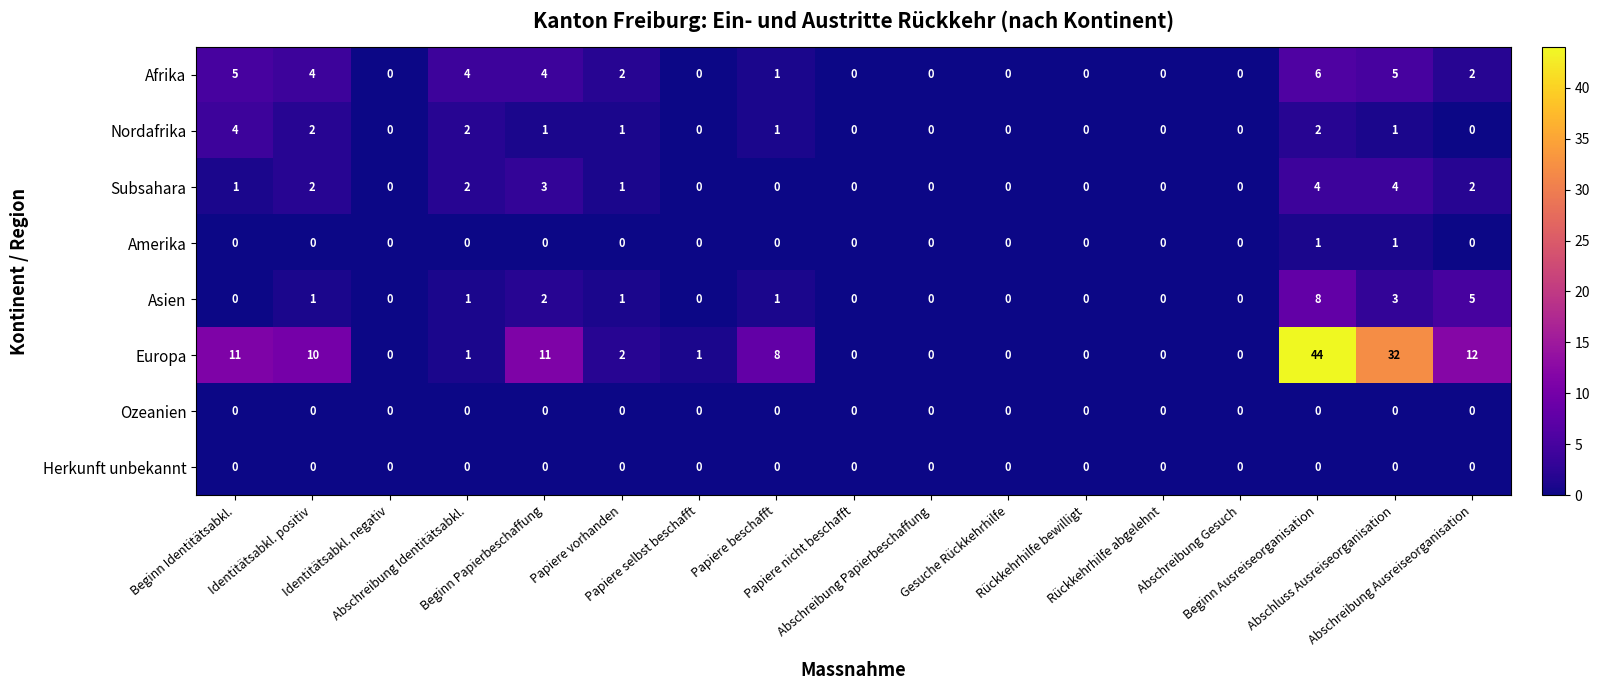

Count the Afrika values in the range 0 to 4.

14